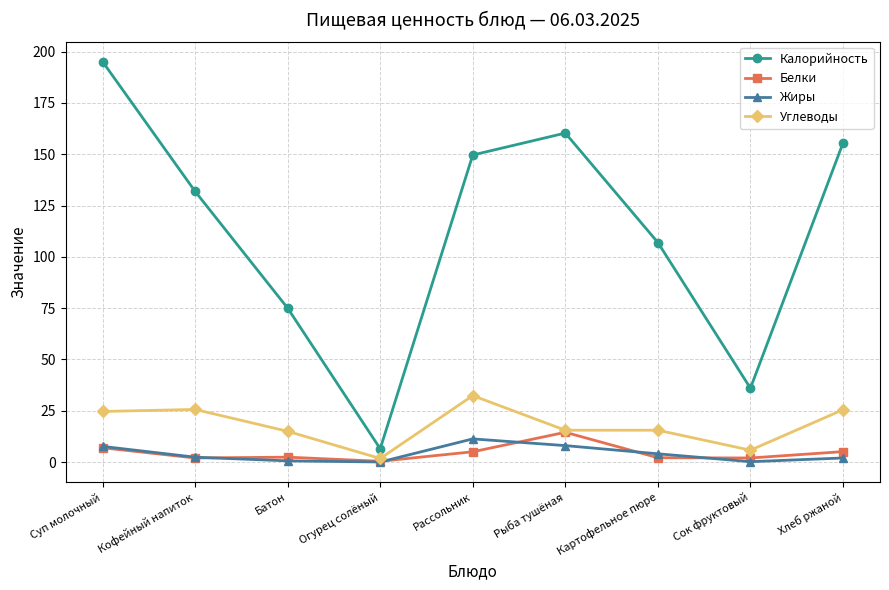

Count the number of data series in this chart.

4